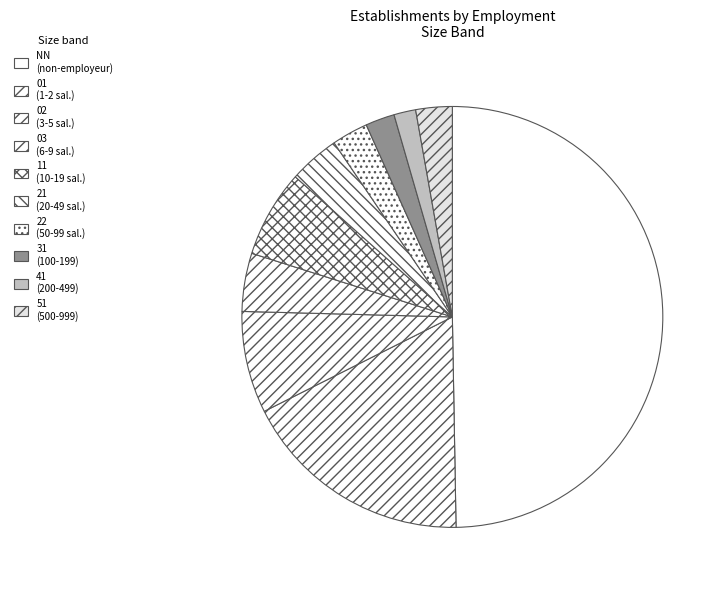

Between 41 and 31, which is larger?

31